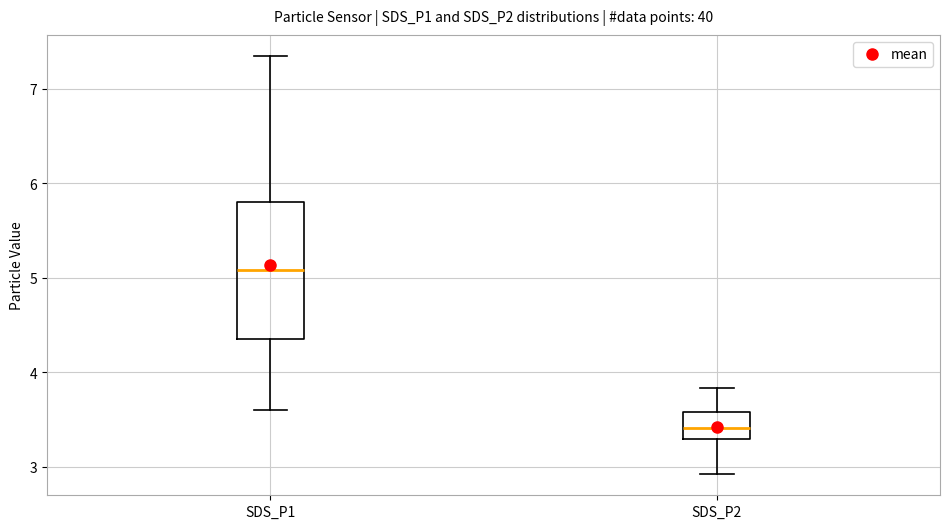

Where is the upper edge of the box for SDS_P1 on the y-axis? The values are not printed on the chart, so give them approximately, as read against the axis.

5.8